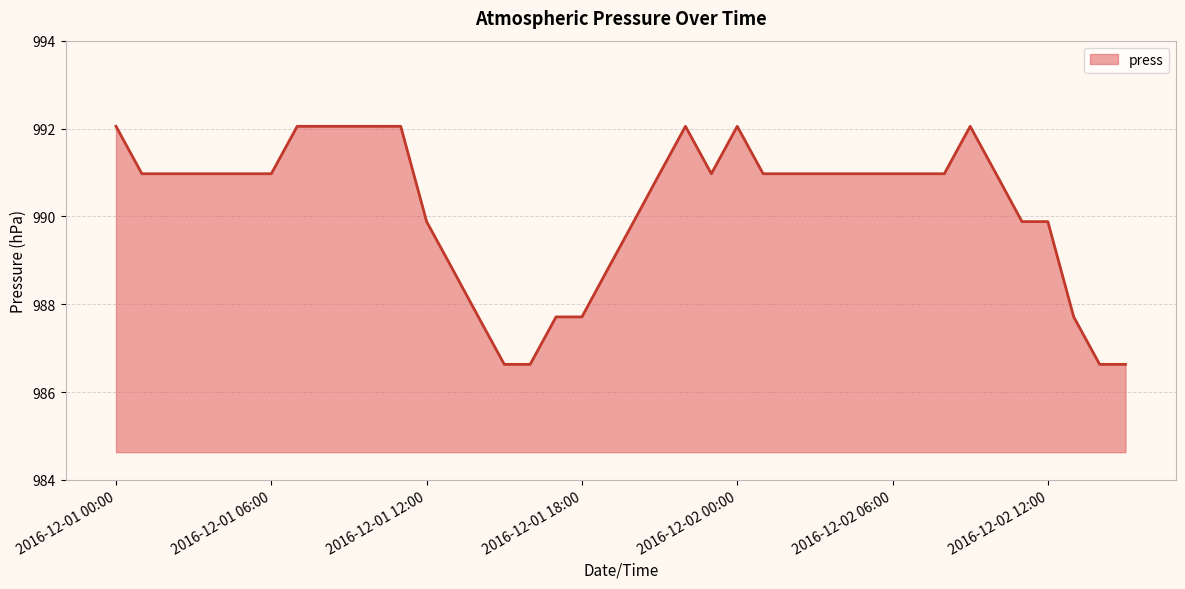

What is the average value?

990.2